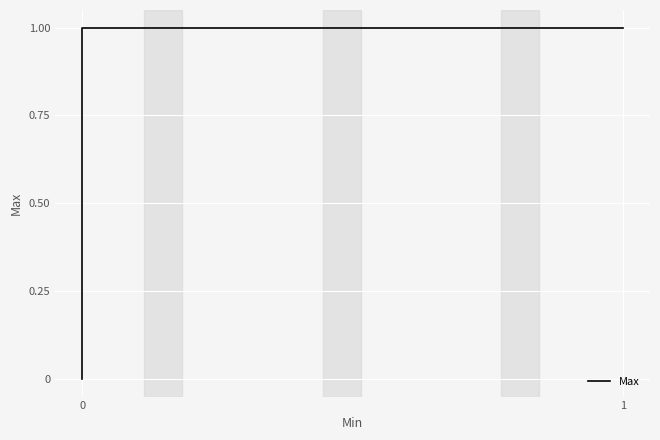

What is the sum of all values?

4